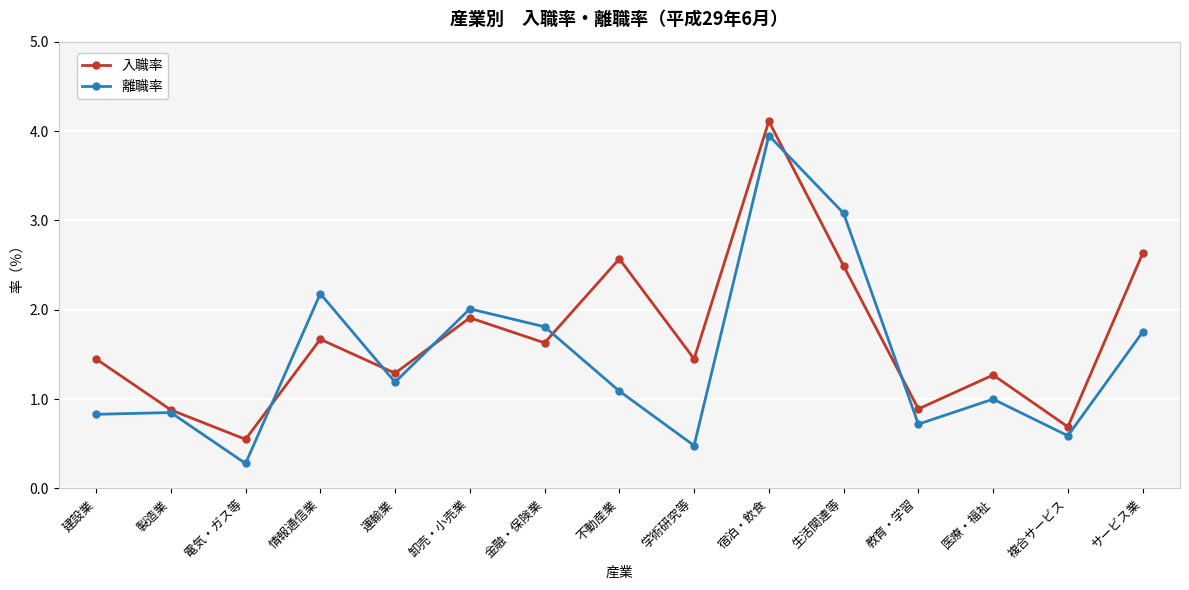

What position from the left is サービス業?

15